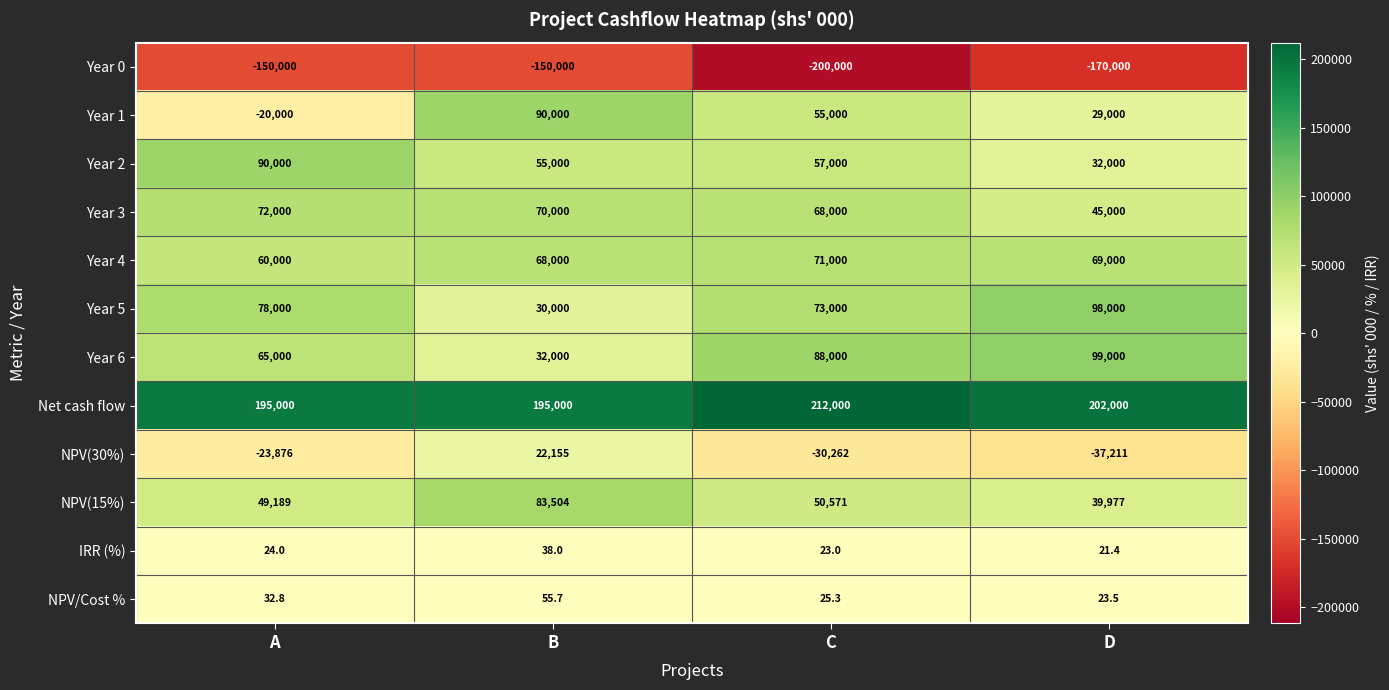

Which label corresponds to the smallest value in the chart?

C